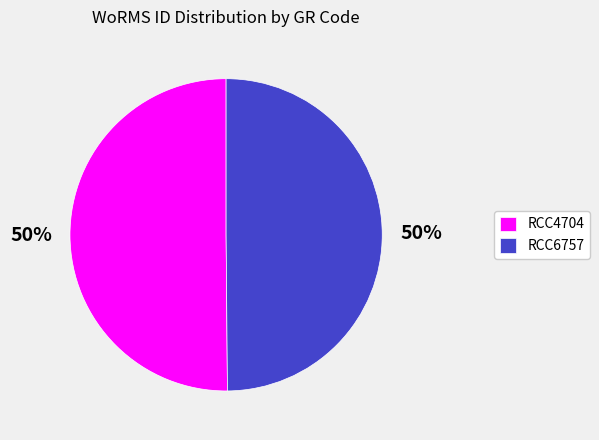

Is the sum of RCC6757 and RCC4704 greater than half?

Yes